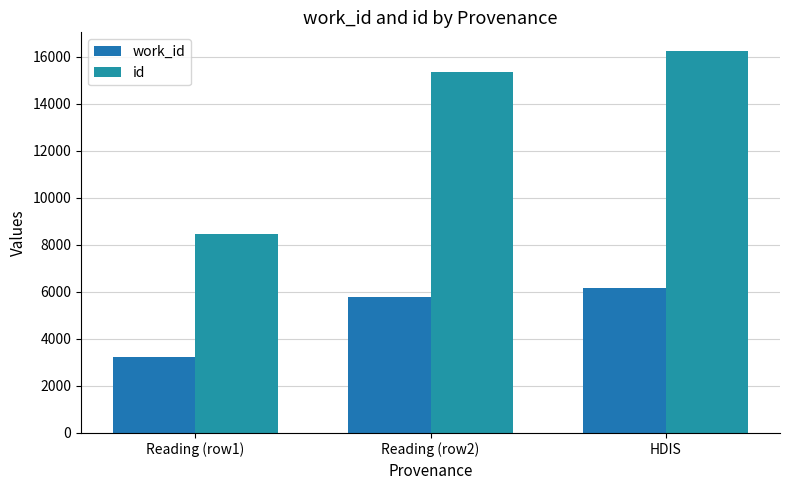

Reading left to right, what are all the values shown in this chart?

work_id: 3224	5767	6158
id: 8468	15356	16227